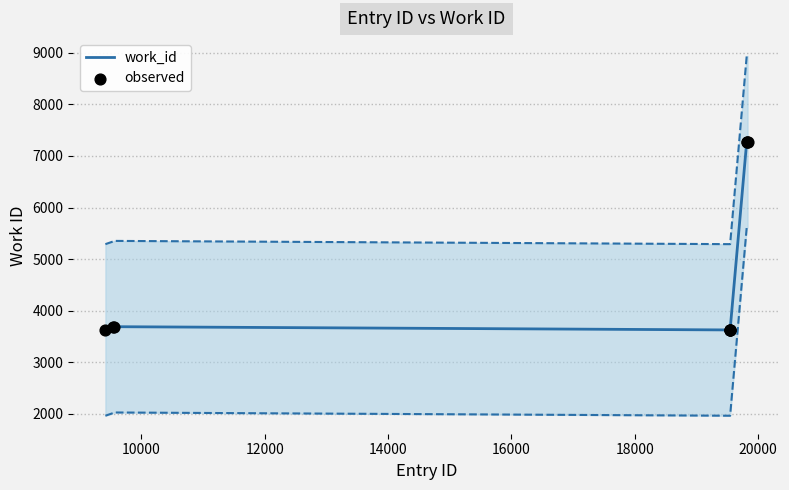

Which series contains the lowest Y value?

work_id